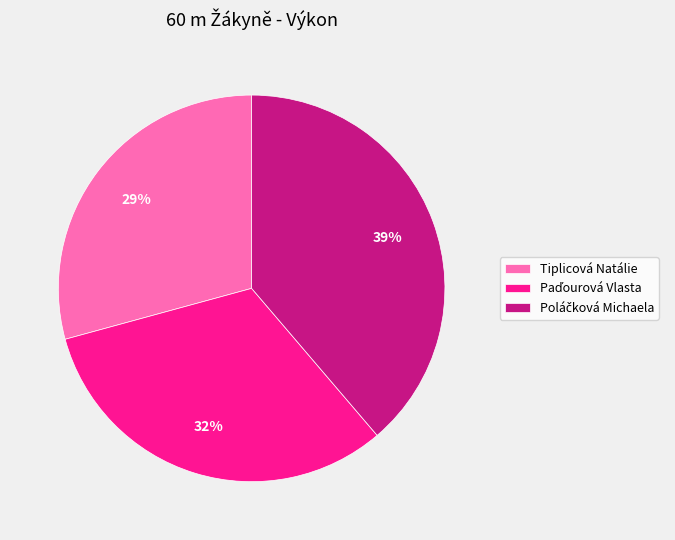

How many segments does this pie chart have?

3